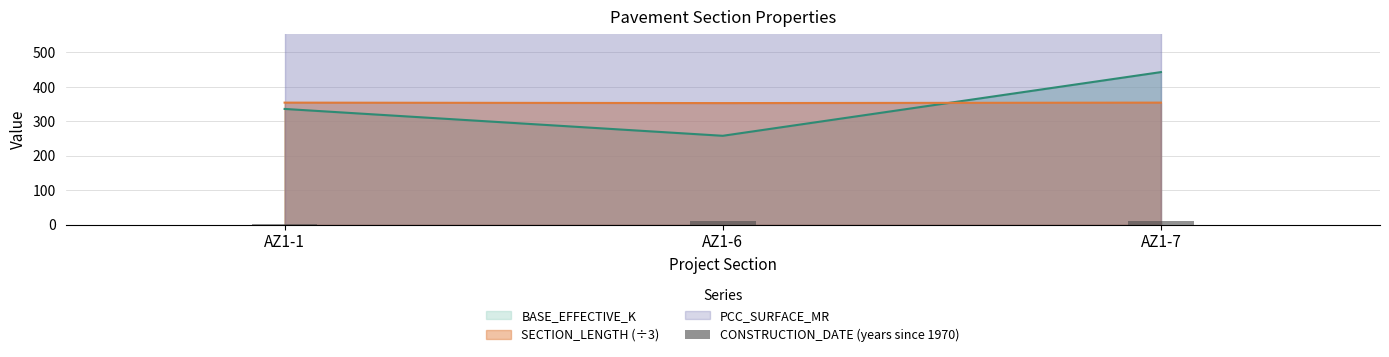

The chart shows a value of 6 at AZ1-6. True or false?

False